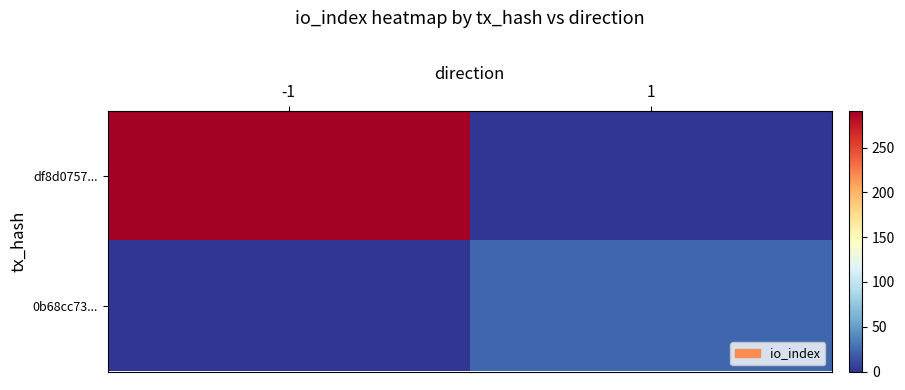

Count the number of data series in this chart.

2